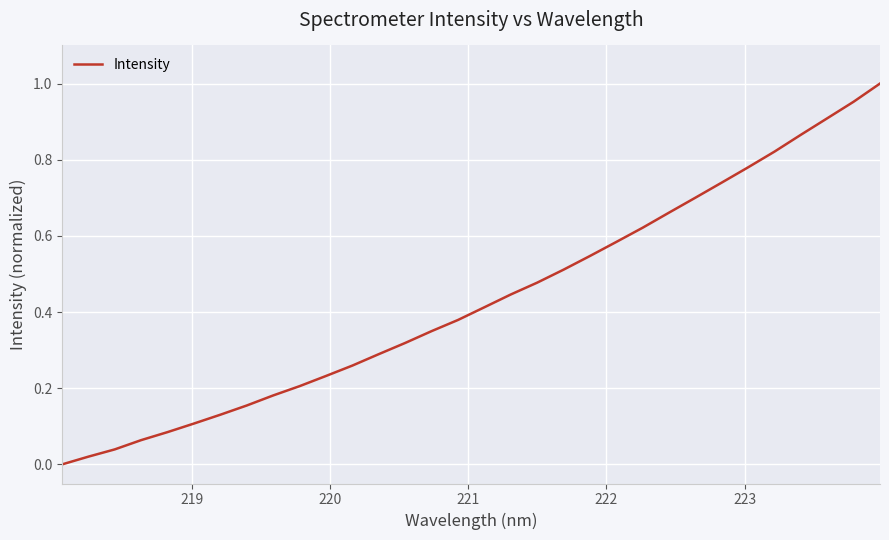

What is the difference between the maximum and minimum values?

1.0